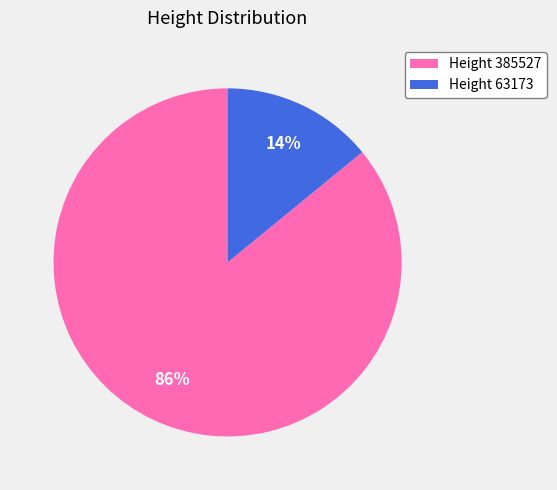

Between Height 385527 and Height 63173, which is larger?

Height 385527